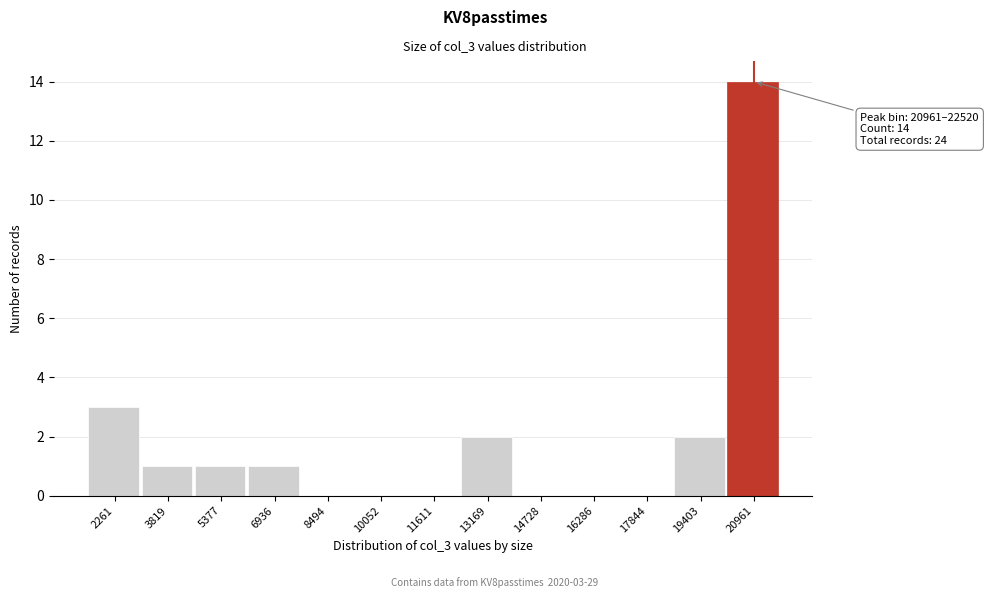

Reading left to right, transcribe all the data shown in this chart.

2261=3	3819=1	5377=1	6936=1	8494=0	10052=0	11611=0	13169=2	14728=0	16286=0	17844=0	19403=2	20961=14